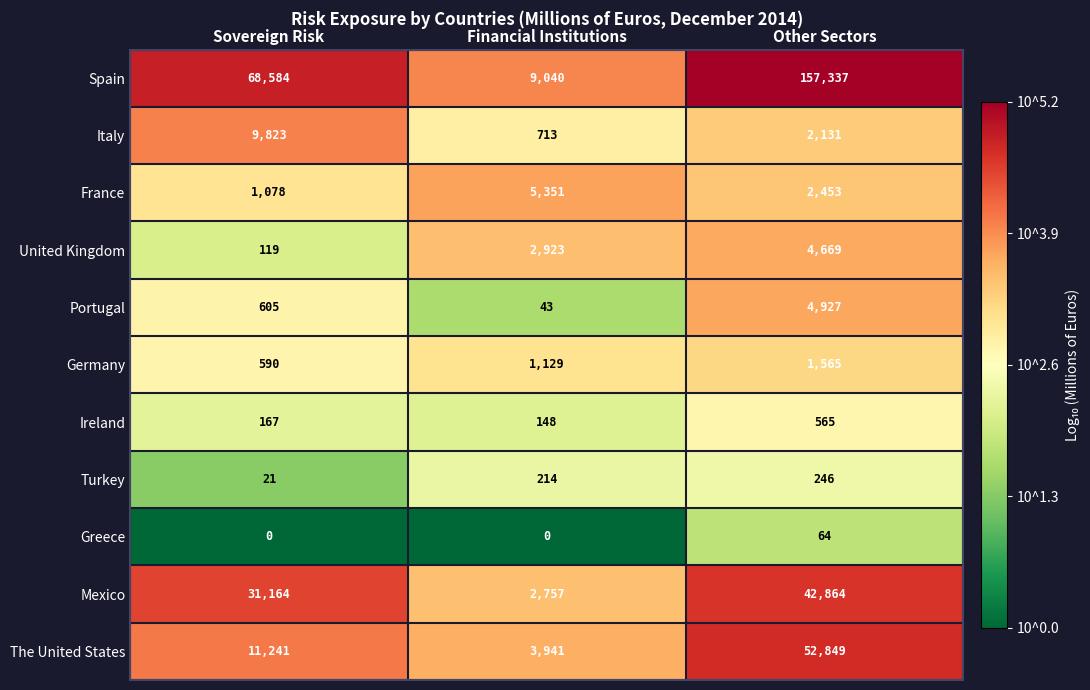

Count the number of data series in this chart.

11